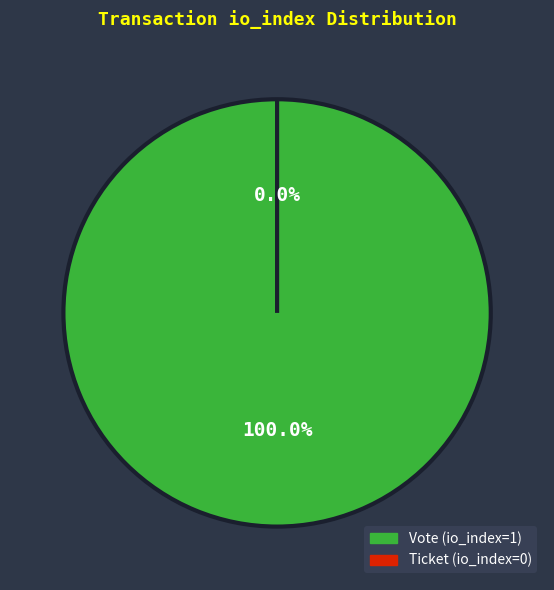

True or false: Ticket (io_index=0) accounts for 0% of the total.

True